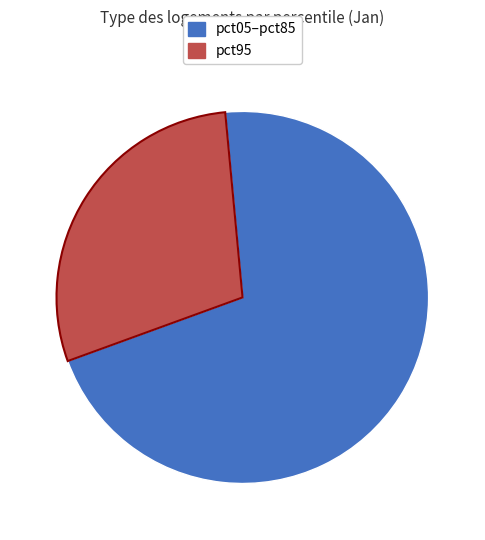

Is there any slice that represents more than half of the pie?

Yes